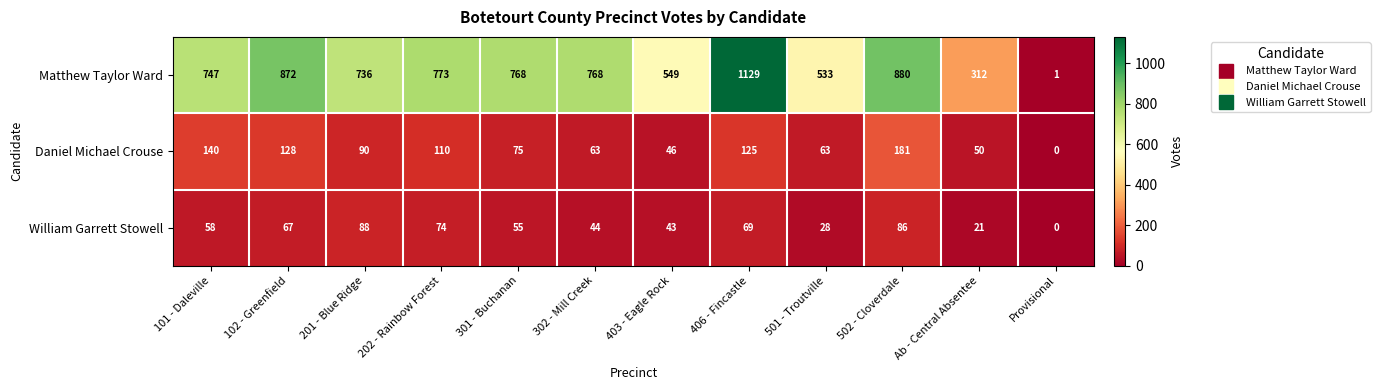

Which series has the widest spread of values?

Matthew Taylor Ward